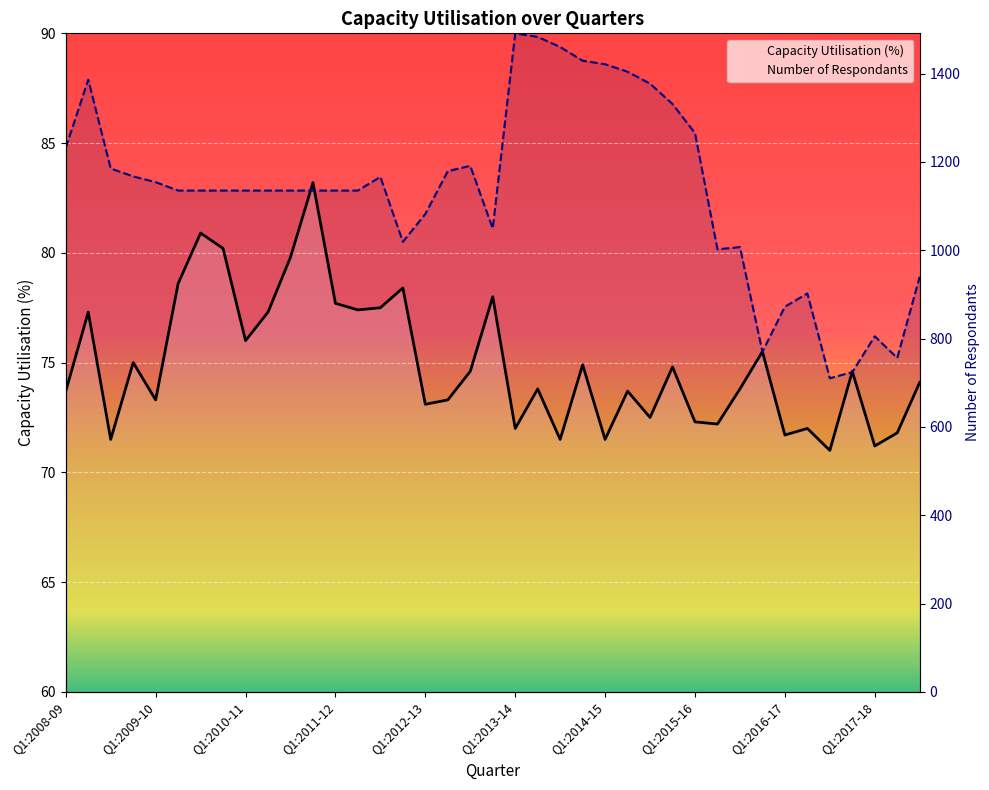

True or false: Number of Respondants and Capacity Utilisation (%) cross at least once.

True